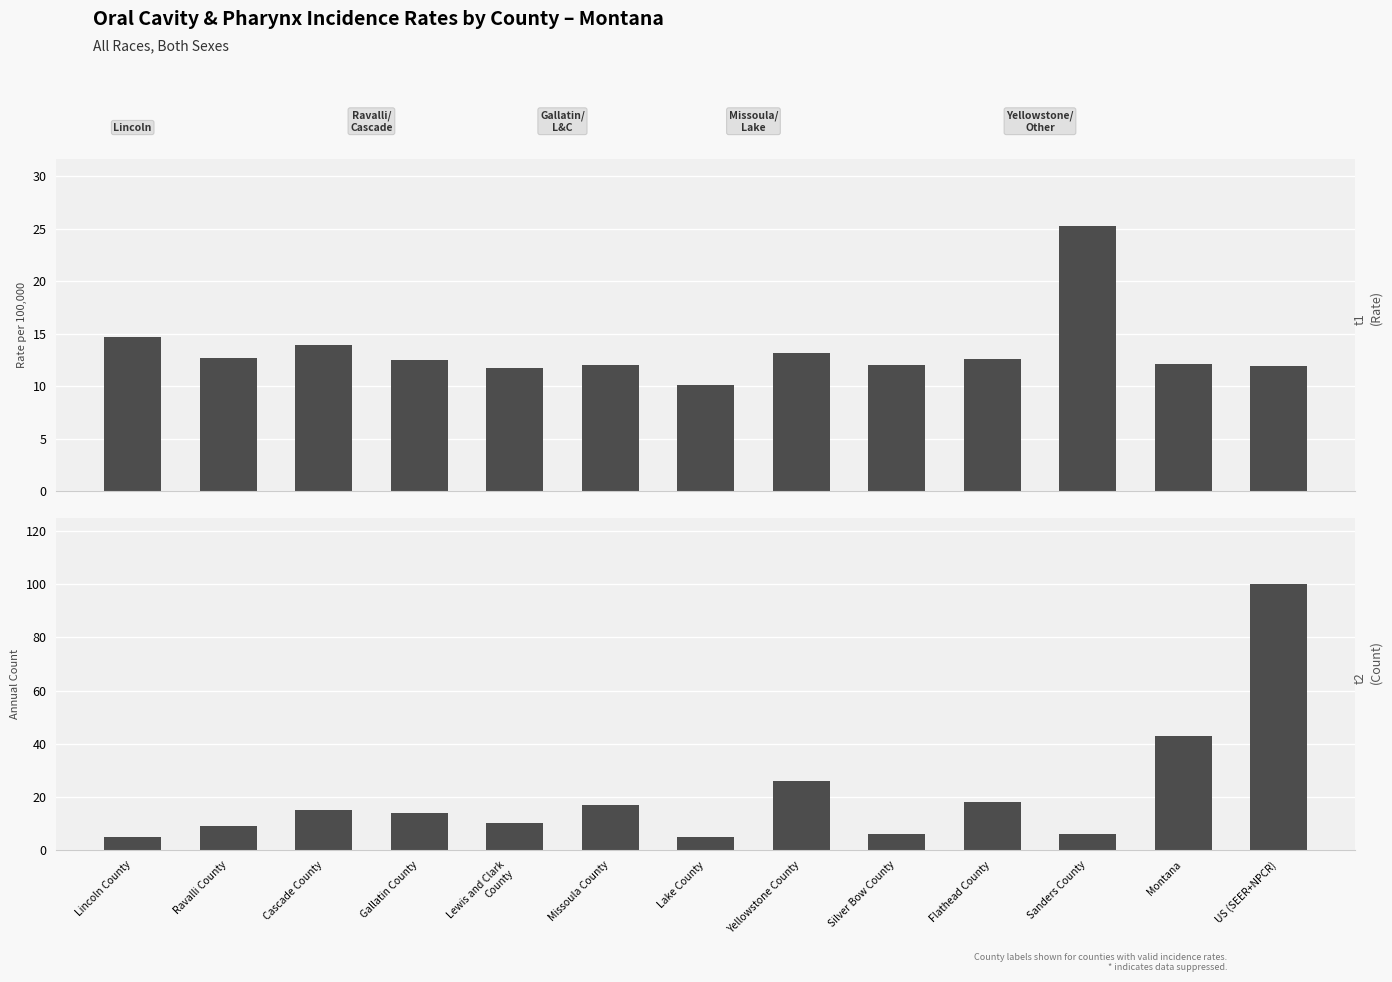

What is the sum of the t1
(Rate) values at Flathead County and Ravalli County?

25.3